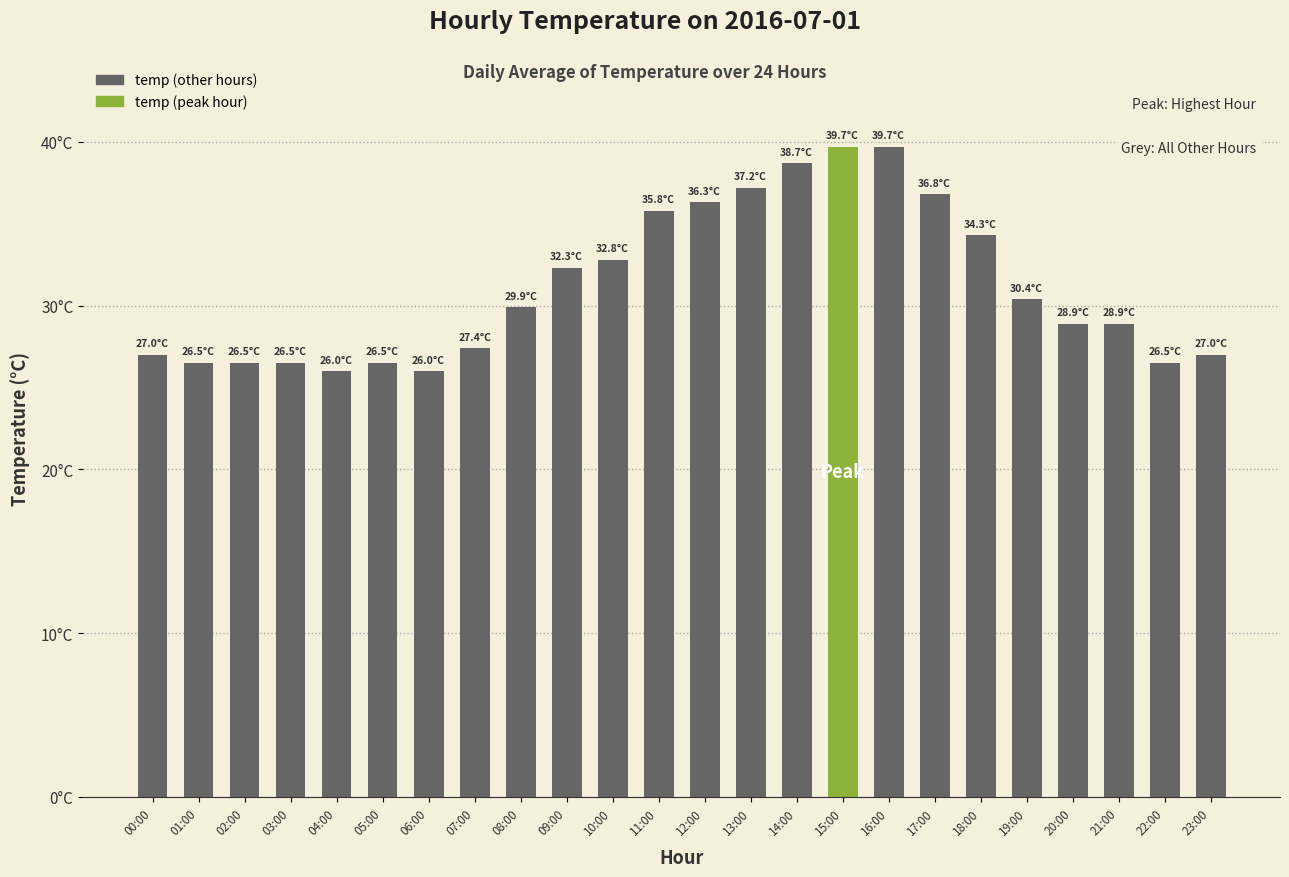

List the labels in order of value, largest first.

15:00, 16:00, 14:00, 13:00, 17:00, 12:00, 11:00, 18:00, 10:00, 09:00, 19:00, 08:00, 20:00, 21:00, 07:00, 00:00, 23:00, 01:00, 02:00, 03:00, 05:00, 22:00, 04:00, 06:00